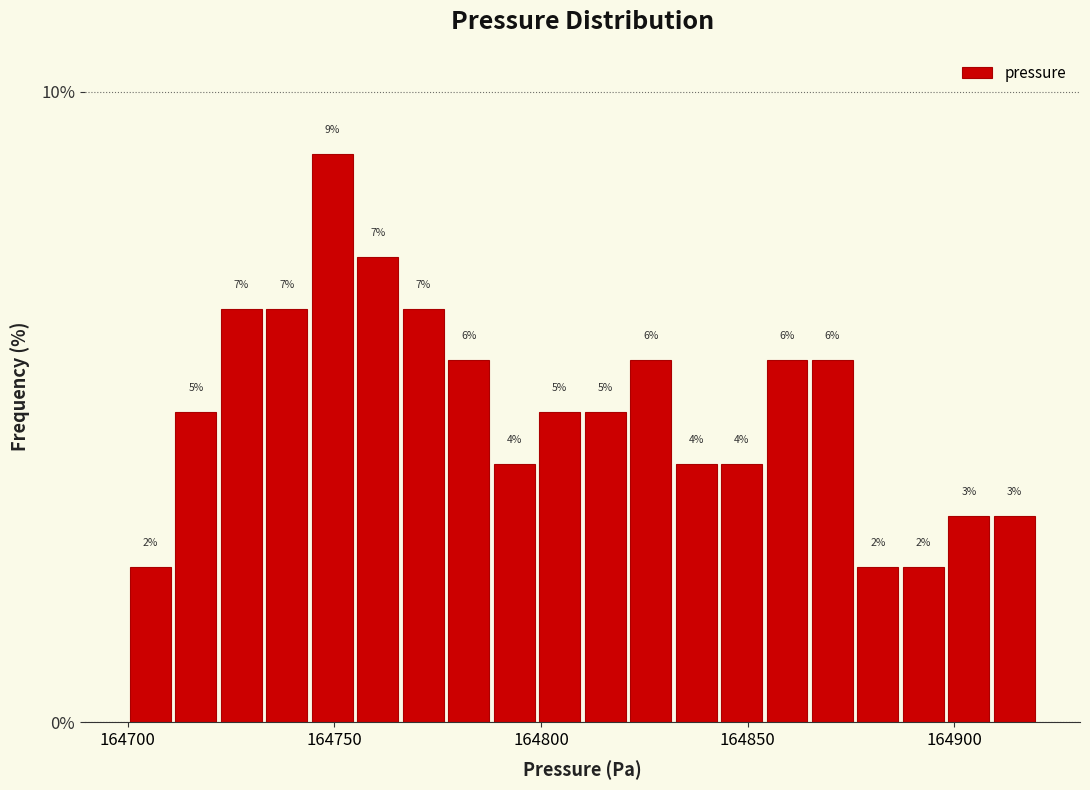

Read against the x-axis, roughly where is the centre of the tallest bar?

164750